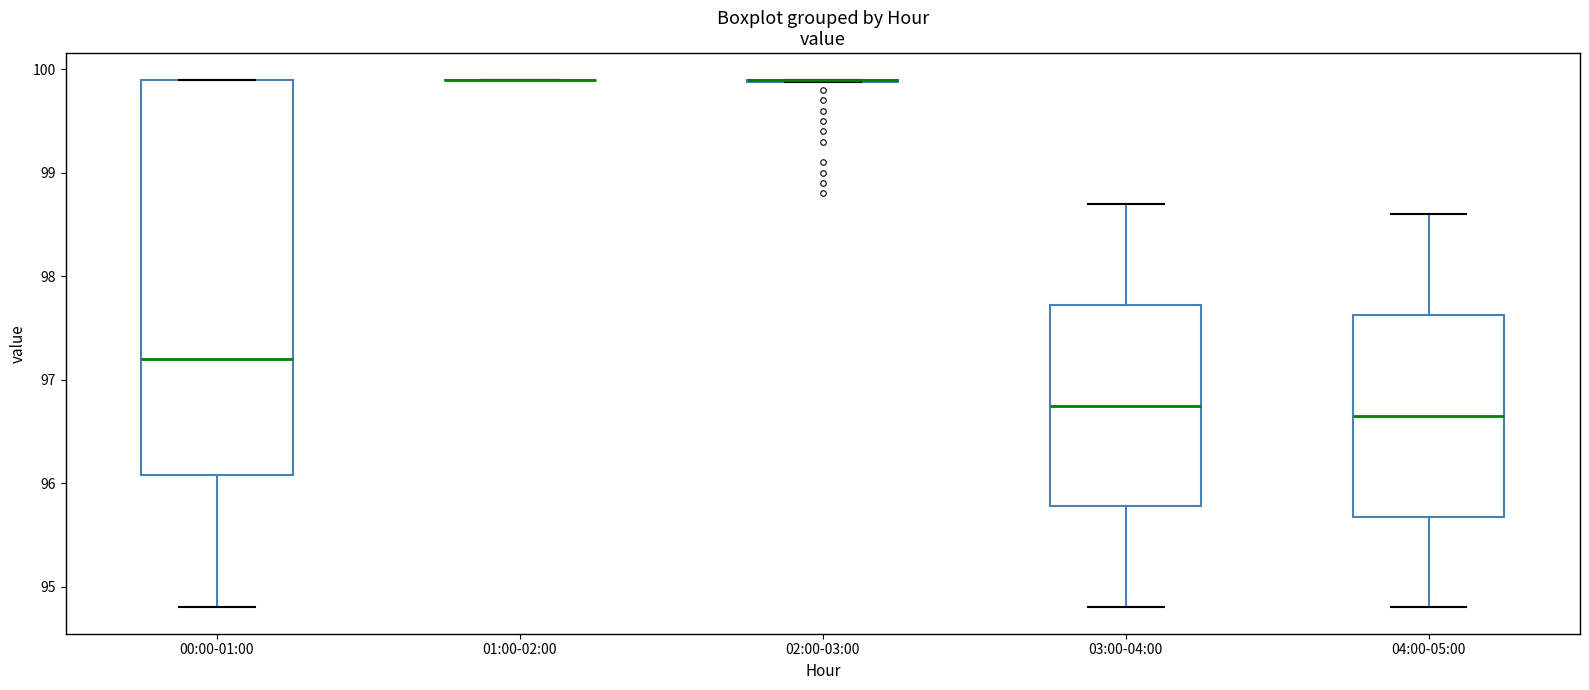

Which box is the tallest, from its lower edge to its upper edge?

00:00-01:00